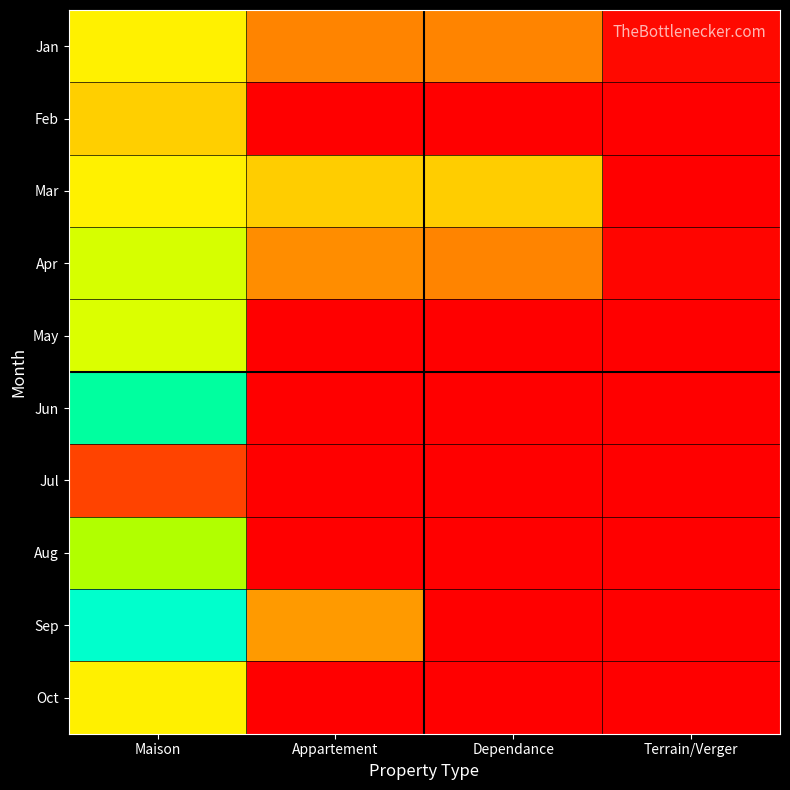

Reading left to right, transcribe all the data shown in this chart.

Jan: Maison=130000	Appartement=68000	Dependance=68000	Terrain/Verger=5000
Feb: Maison=106900	Appartement=0	Dependance=0	Terrain/Verger=0
Mar: Maison=130000	Appartement=105000	Dependance=105000	Terrain/Verger=0
Apr: Maison=155000	Appartement=73000	Dependance=68000	Terrain/Verger=3000
May: Maison=153000	Appartement=0	Dependance=0	Terrain/Verger=0
Jun: Maison=220000	Appartement=0	Dependance=0	Terrain/Verger=0
Jul: Maison=35000	Appartement=0	Dependance=0	Terrain/Verger=0
Aug: Maison=170000	Appartement=0	Dependance=0	Terrain/Verger=0
Sep: Maison=242950	Appartement=79000	Dependance=0	Terrain/Verger=0
Oct: Maison=129000	Appartement=0	Dependance=0	Terrain/Verger=0